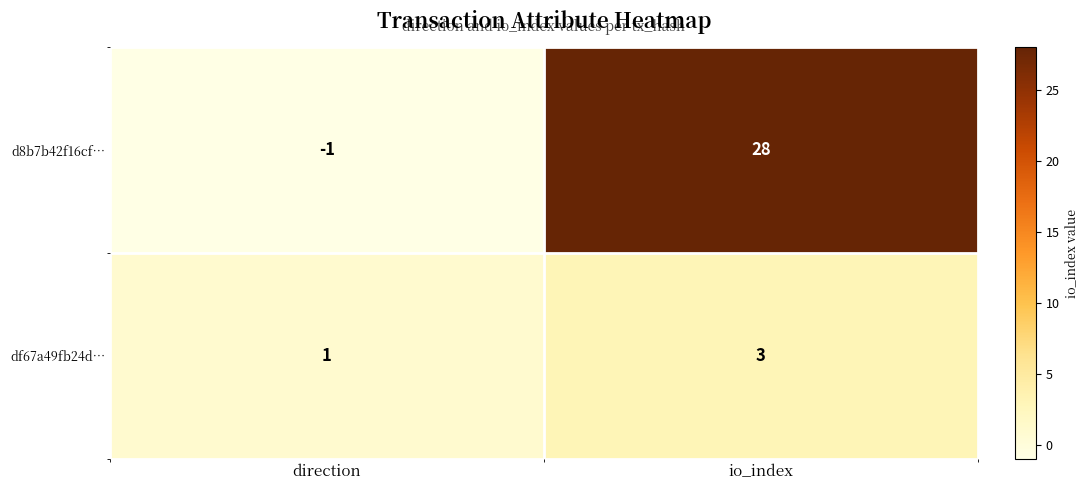

Where is df67a49fb24d… nearest to the value 2?

direction